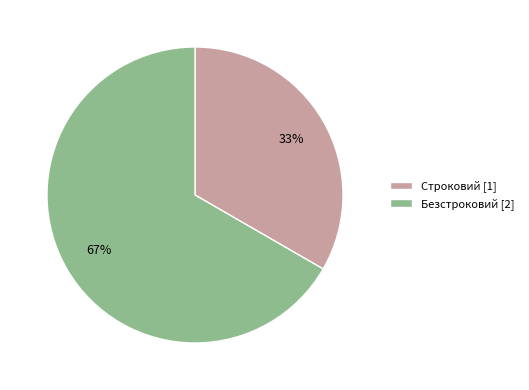

Which slice is the smallest?

Строковий